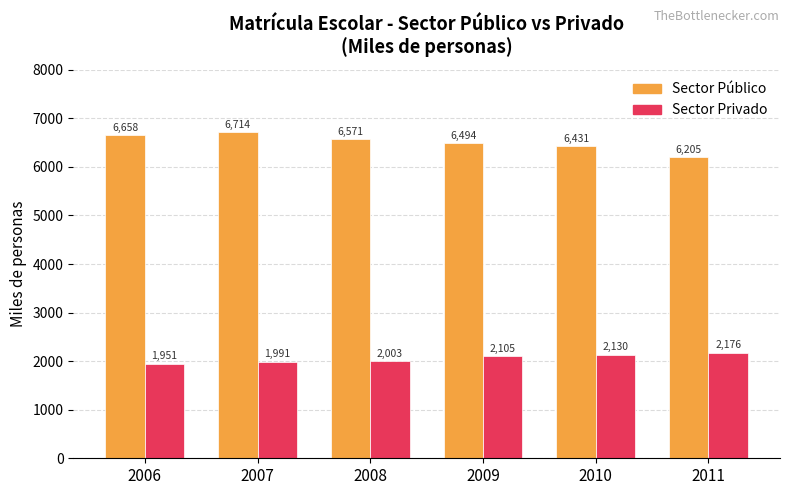

Which series has the largest range (max minus min)?

Sector Público